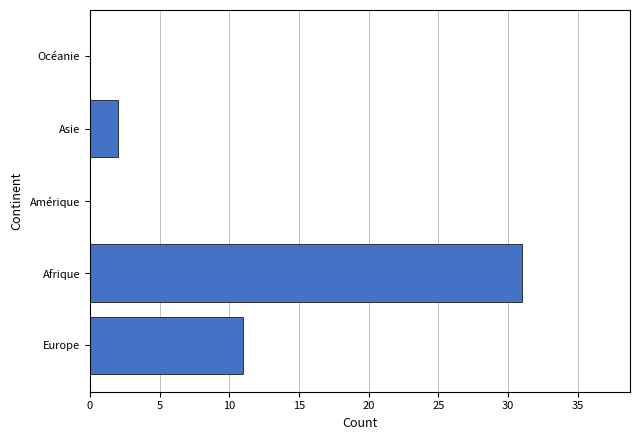

At which label is the value closest to 15?

Europe